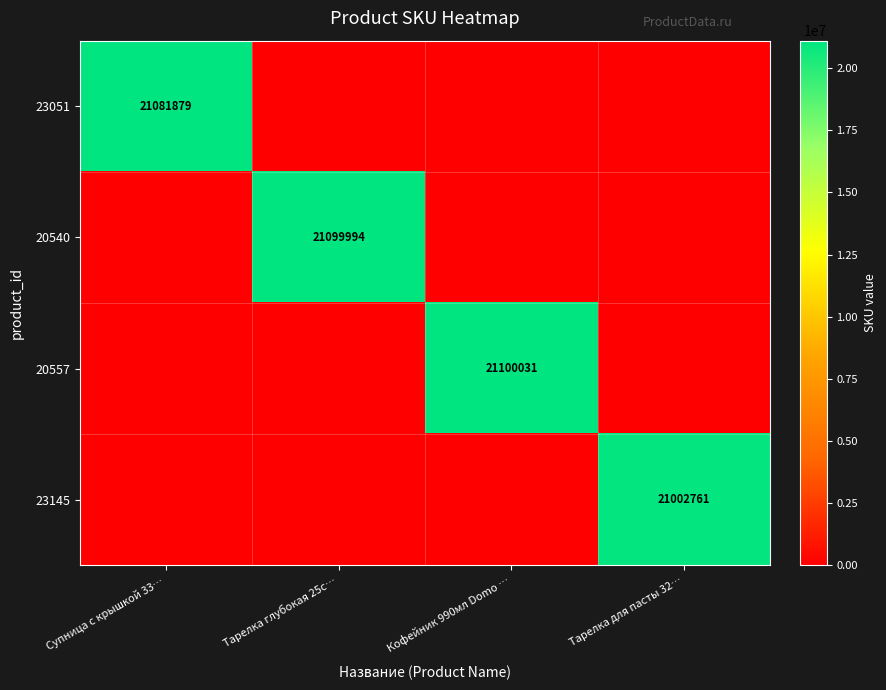

True or false: 23145 has a value of 21002761 at Тарелка для пасты 32….

True